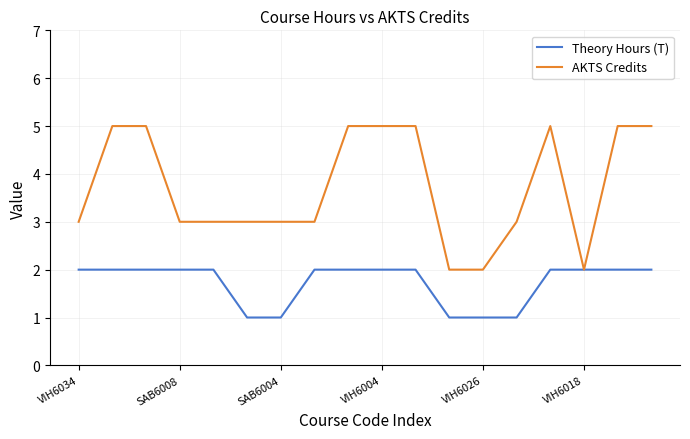

Which series has the widest spread of values?

AKTS Credits